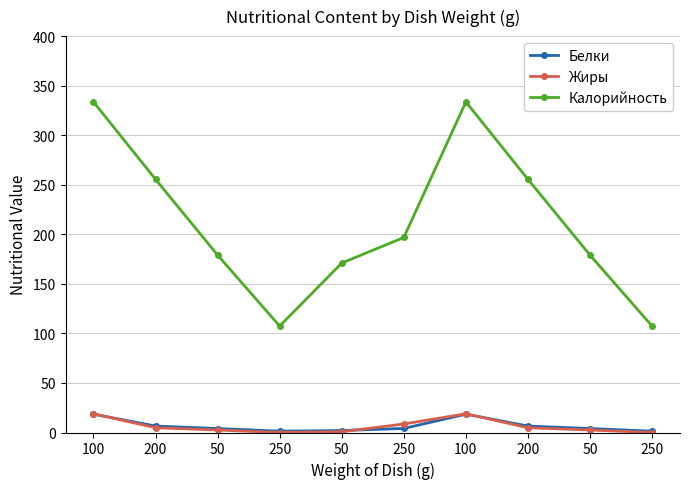

At which category does Калорийность reach its first local valley?

250